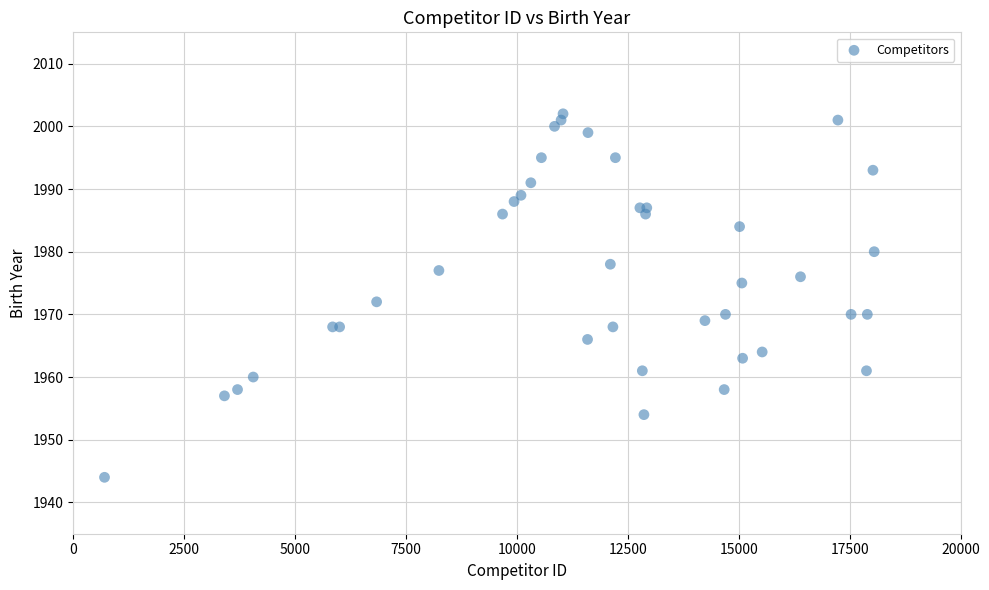

What Y value in the scatter plot is closest to 1973?

1972